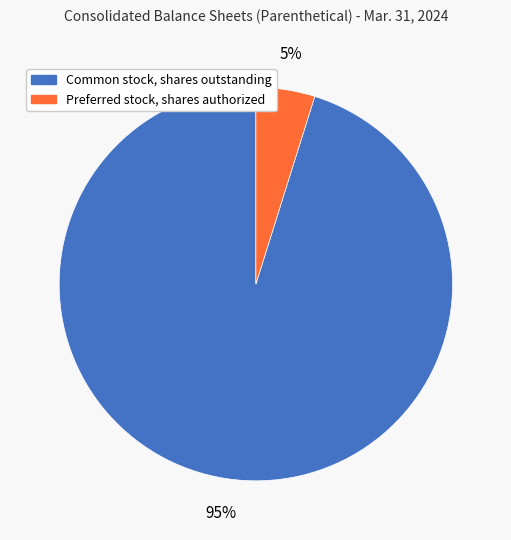

The Common stock, shares outstanding slice represents 95% of the pie. True or false?

True